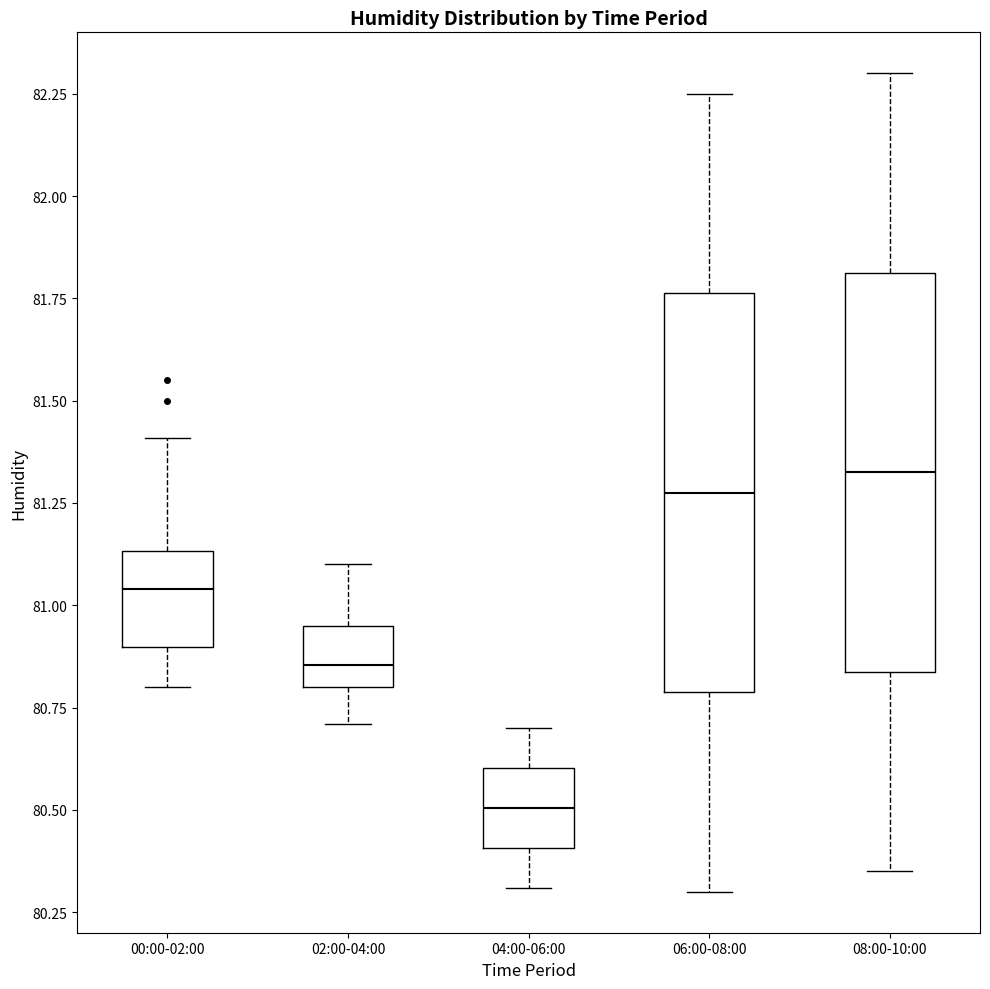

Where does the lower whisker of the box for 02:00-04:00 end on the y-axis? The values are not printed on the chart, so give them approximately, as read against the axis.

80.70